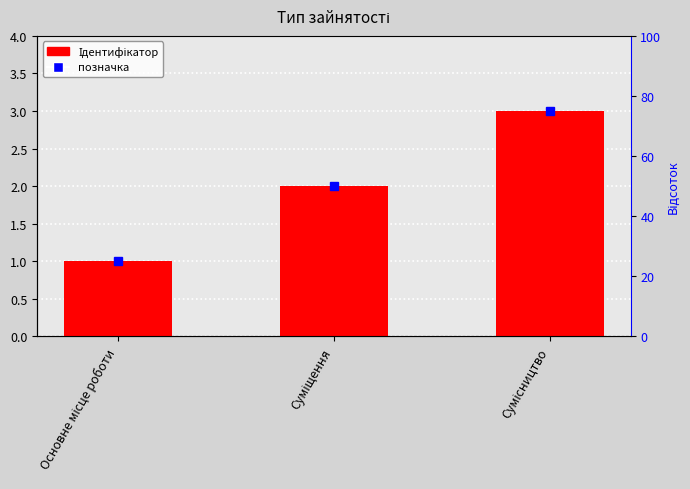

What is the difference between the second highest and minimum values?

1